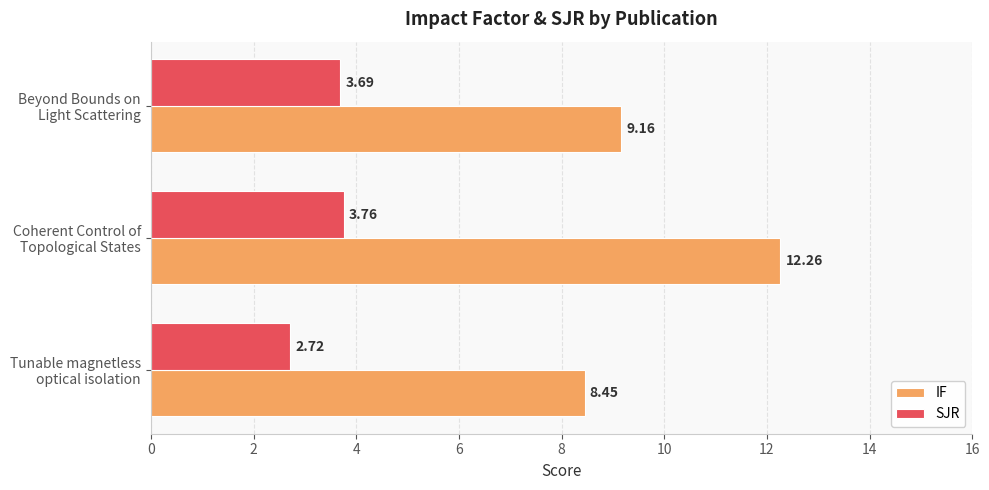

How many SJR values are between 2 and 3?

1